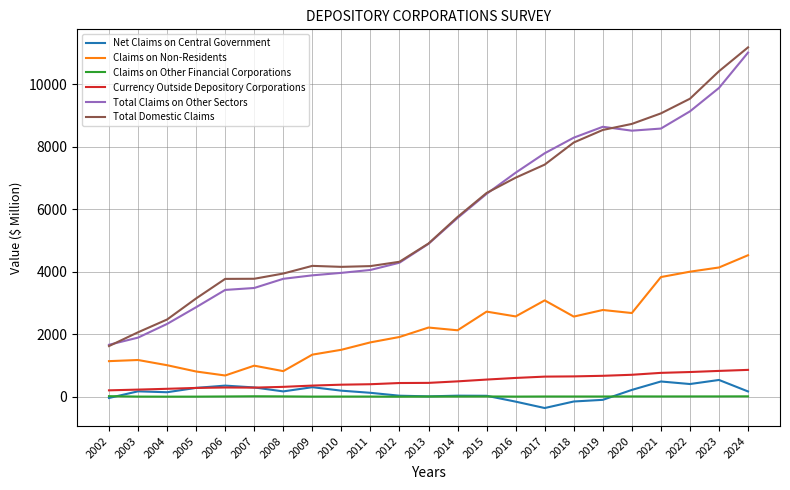

Which series has the largest range (max minus min)?

Total Domestic Claims